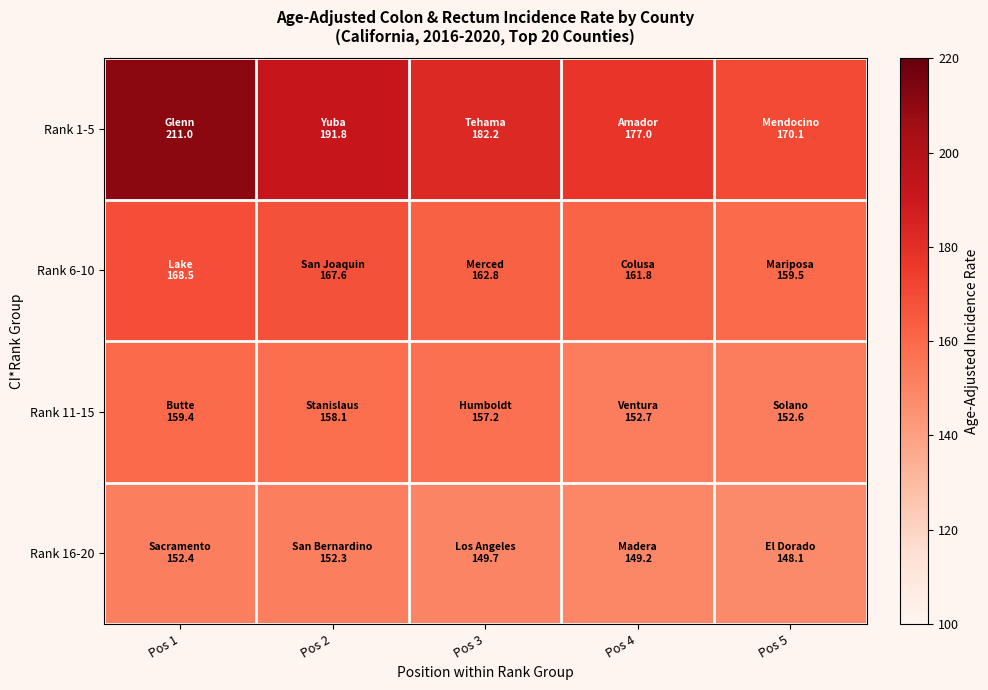

Which label corresponds to the smallest value in the chart?

Pos 5